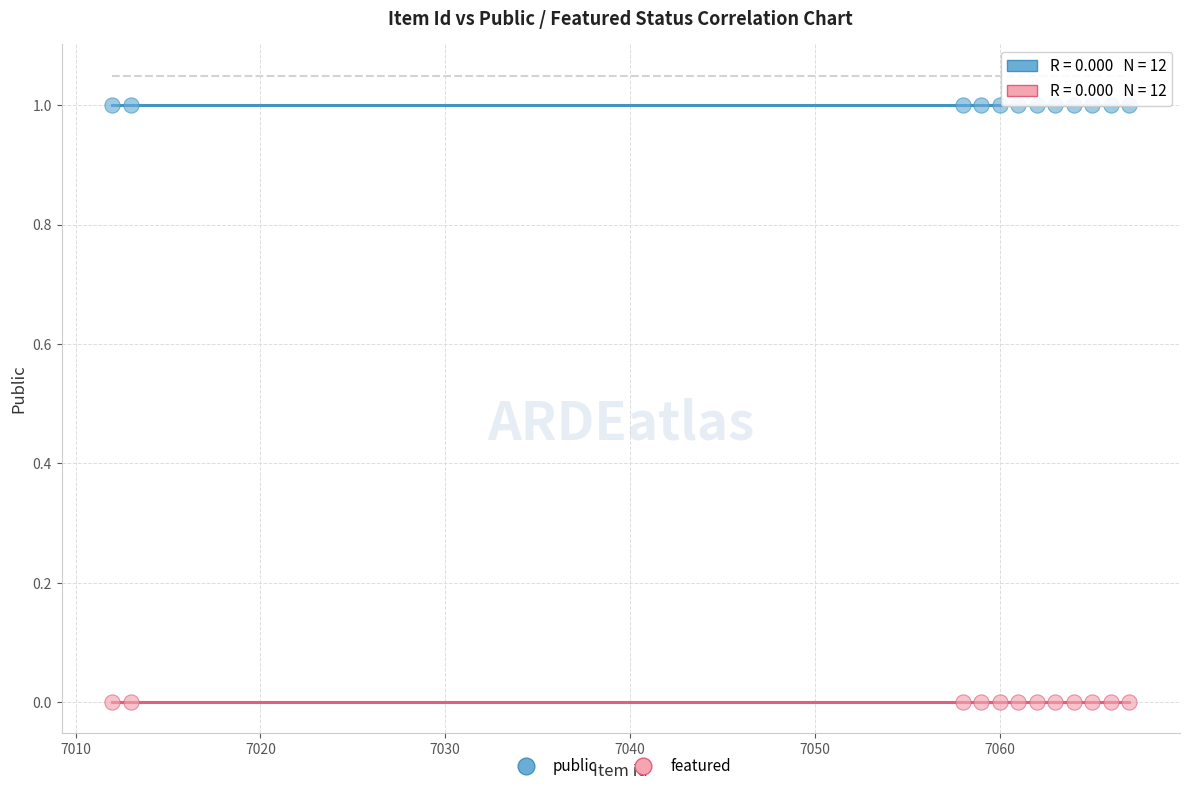

Which series contains the lowest Y value?

featured